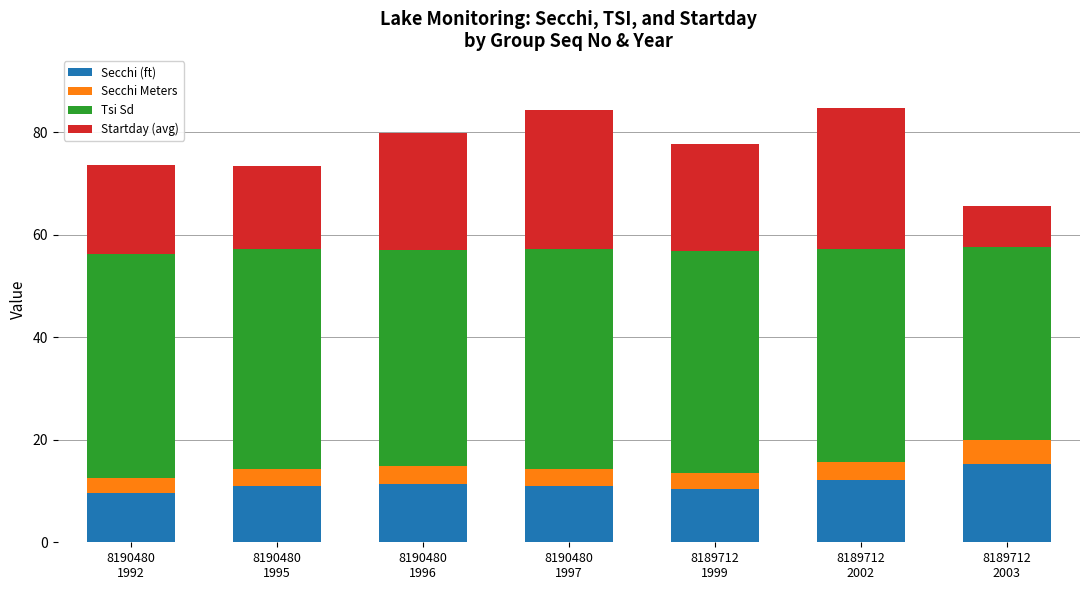

What is the minimum value for Secchi (ft)?

9.6